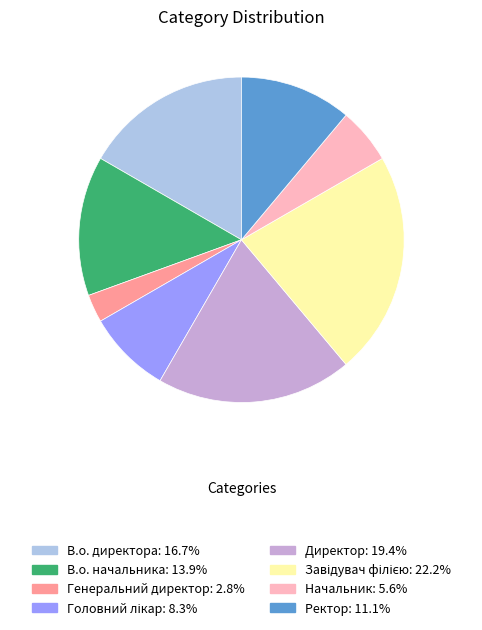

Do Начальник and Ректор together represent more than half of the pie?

No